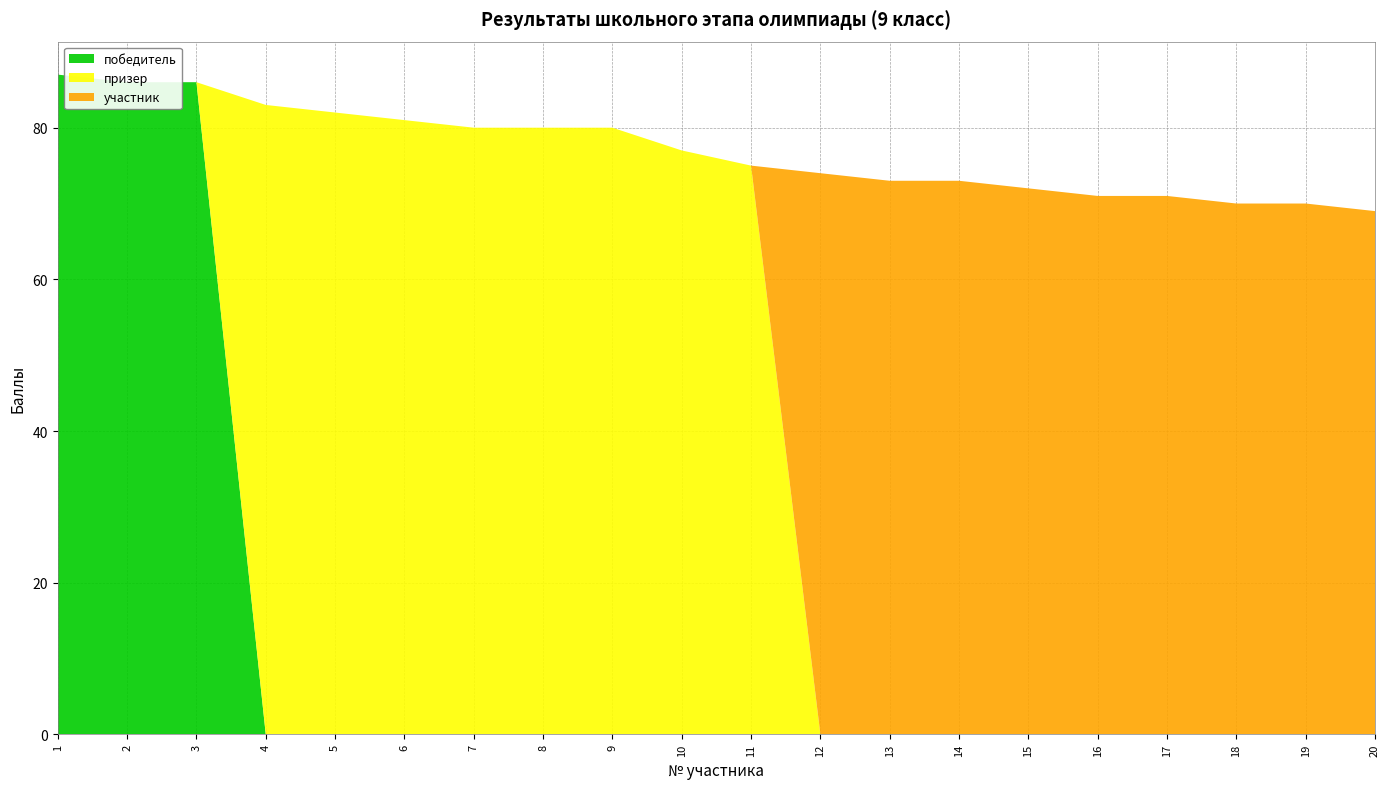

Reading right to left, what are all the values shown in this chart?

победитель: 0	0	0	0	0	0	0	0	0	0	0	0	0	0	0	0	0	86	86	87
призер: 0	0	0	0	0	0	0	0	0	75	77	80	80	80	81	82	83	0	0	0
участник: 69	70	70	71	71	72	73	73	74	0	0	0	0	0	0	0	0	0	0	0